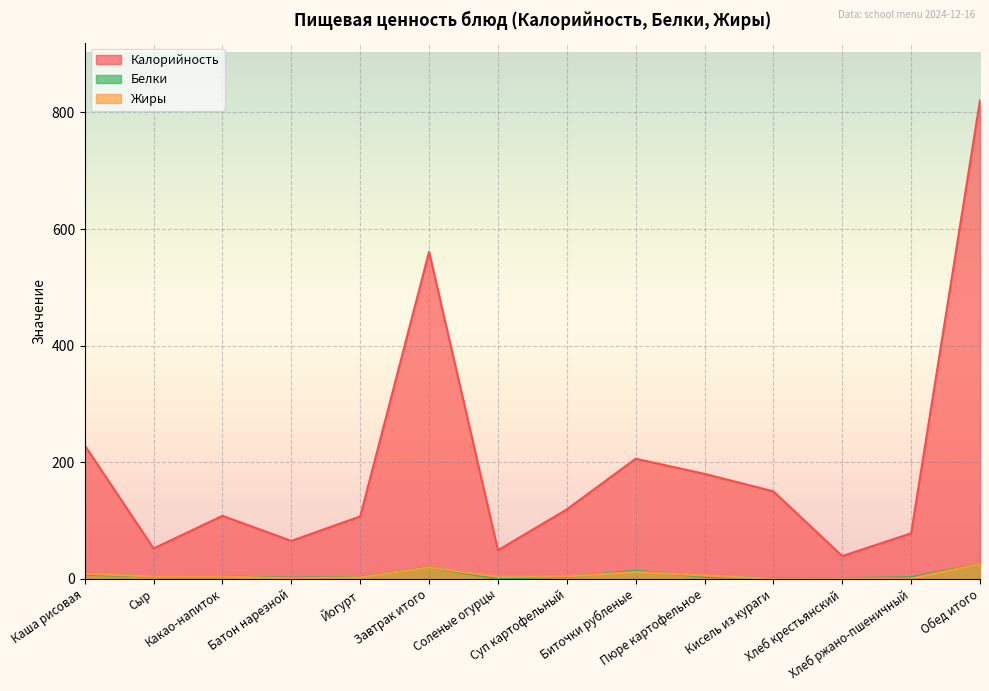

What are all the series names shown in the legend?

Калорийность, Белки, Жиры